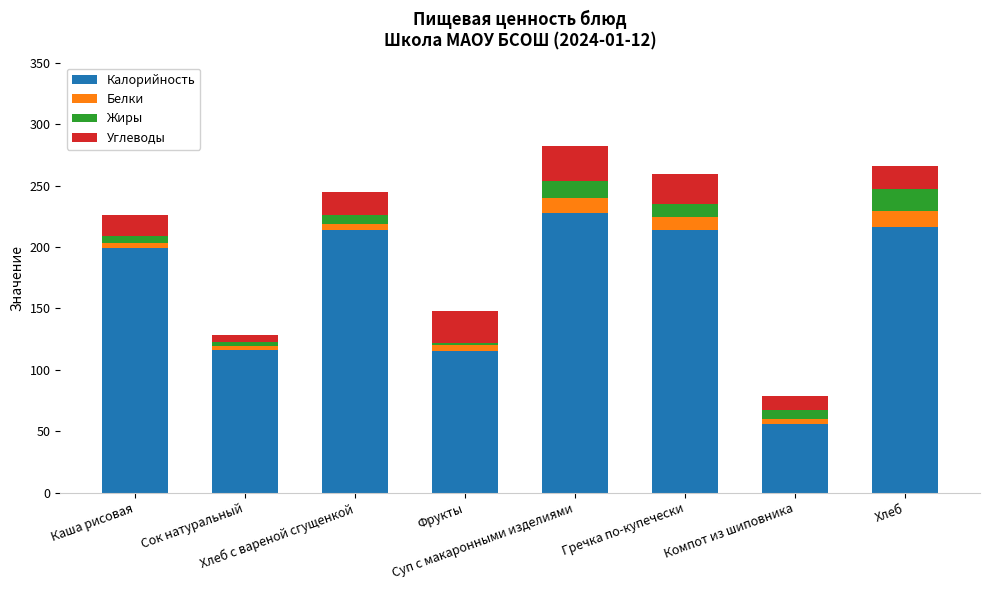

What is the difference between the maximum and minimum values in the Калорийность series?

172